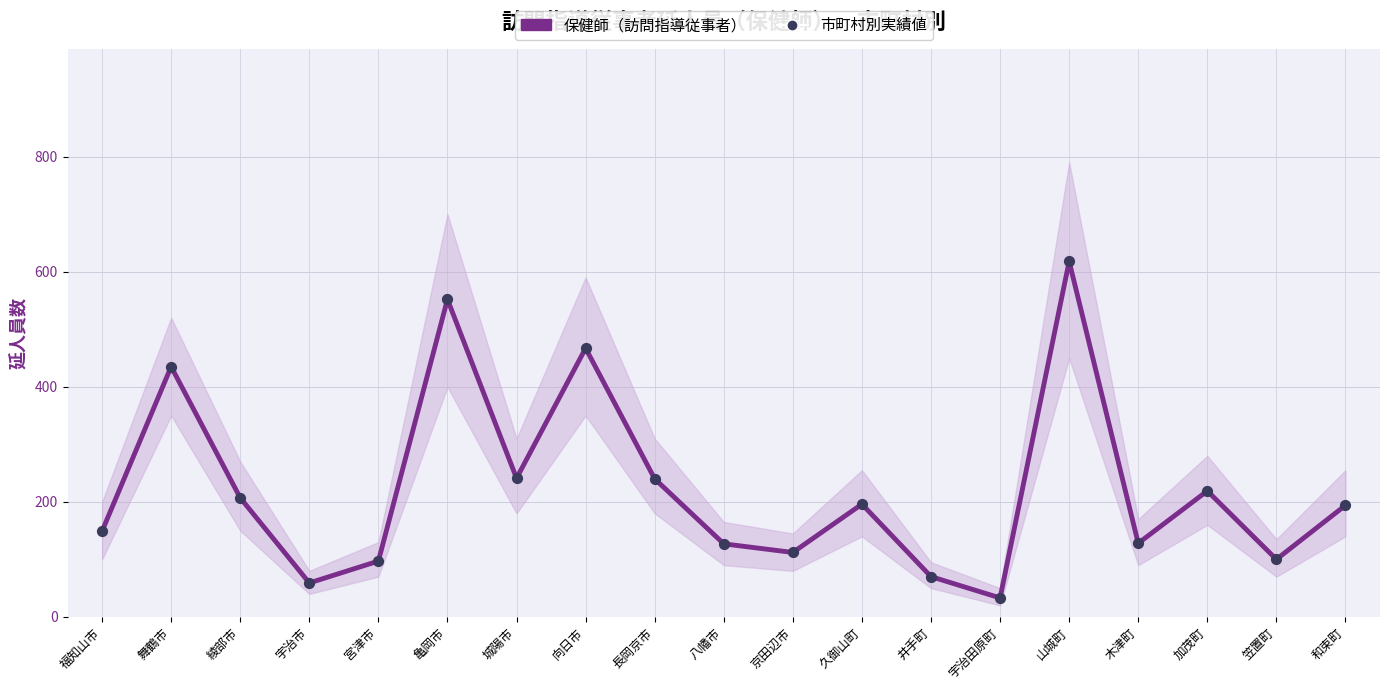

Which series contains the lowest Y value?

保健師（訪問指導従事者）